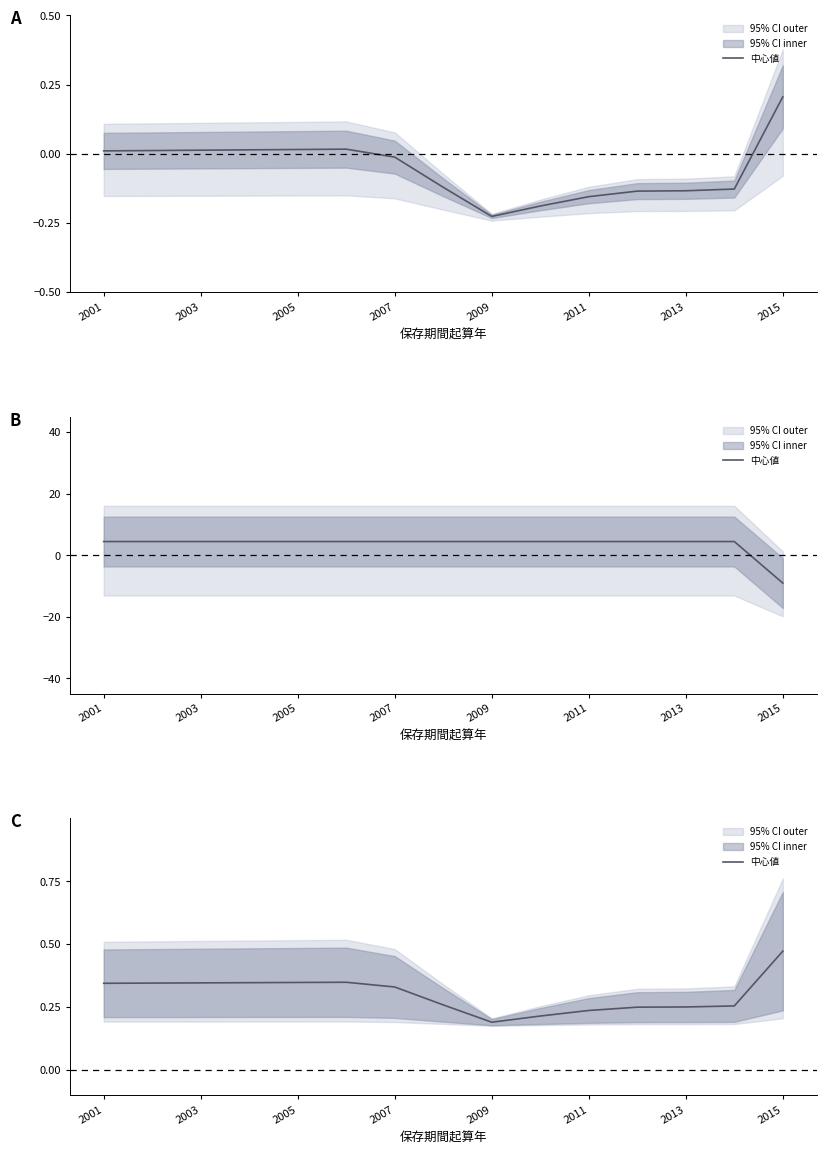

What is the value of the 2nd point from the left?

0.3